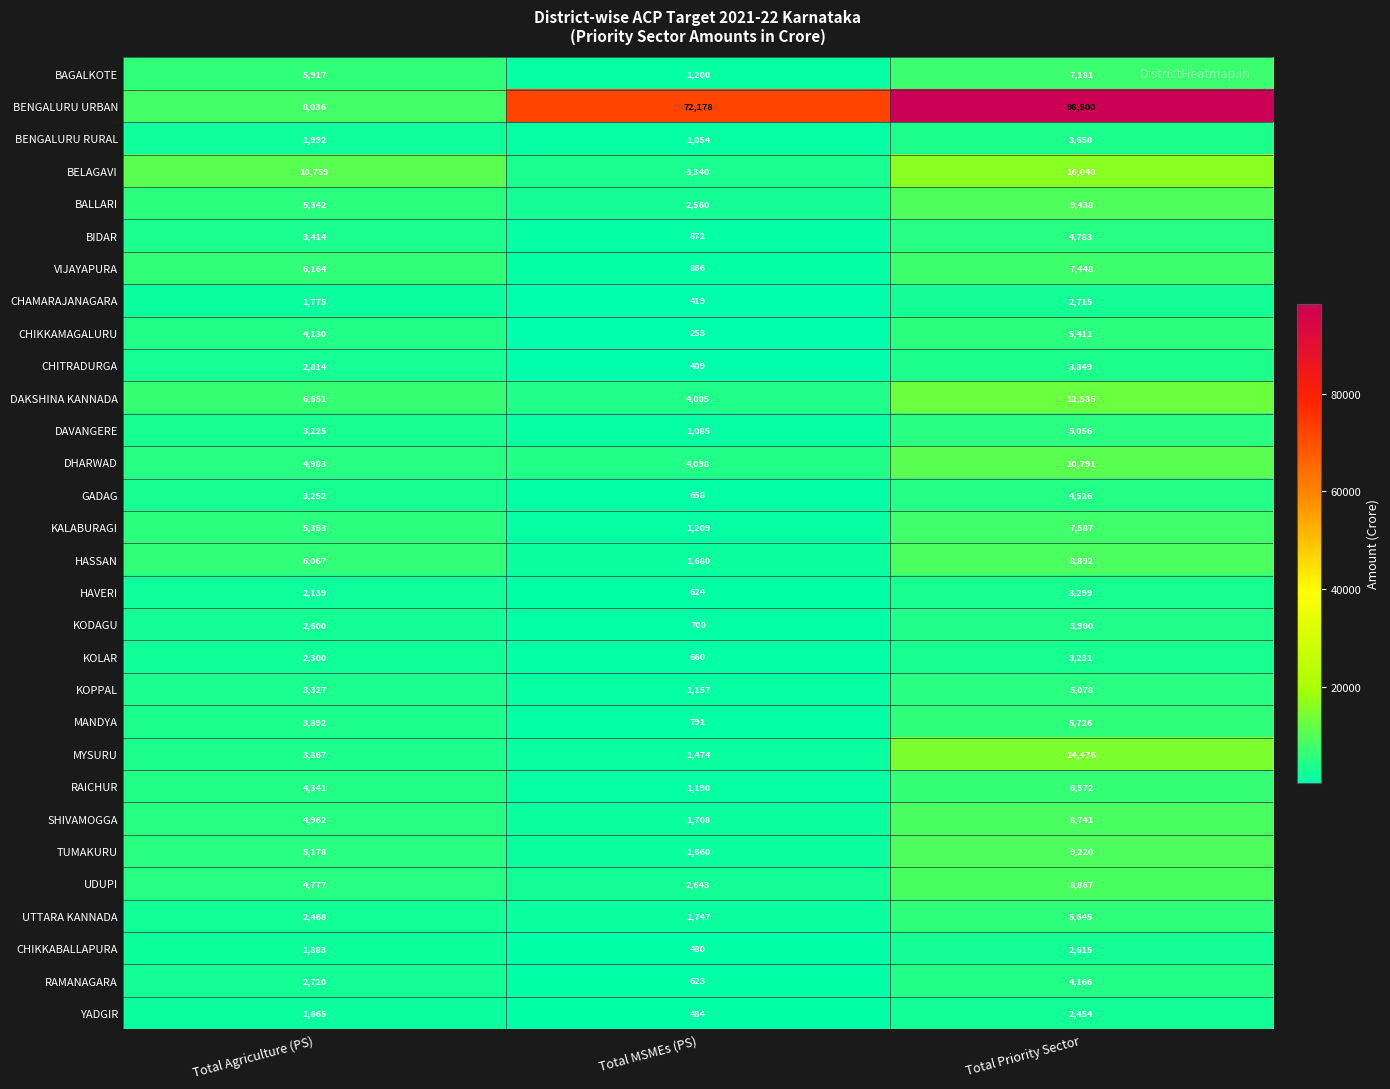

What is the average value of the RAICHUR series?

4034